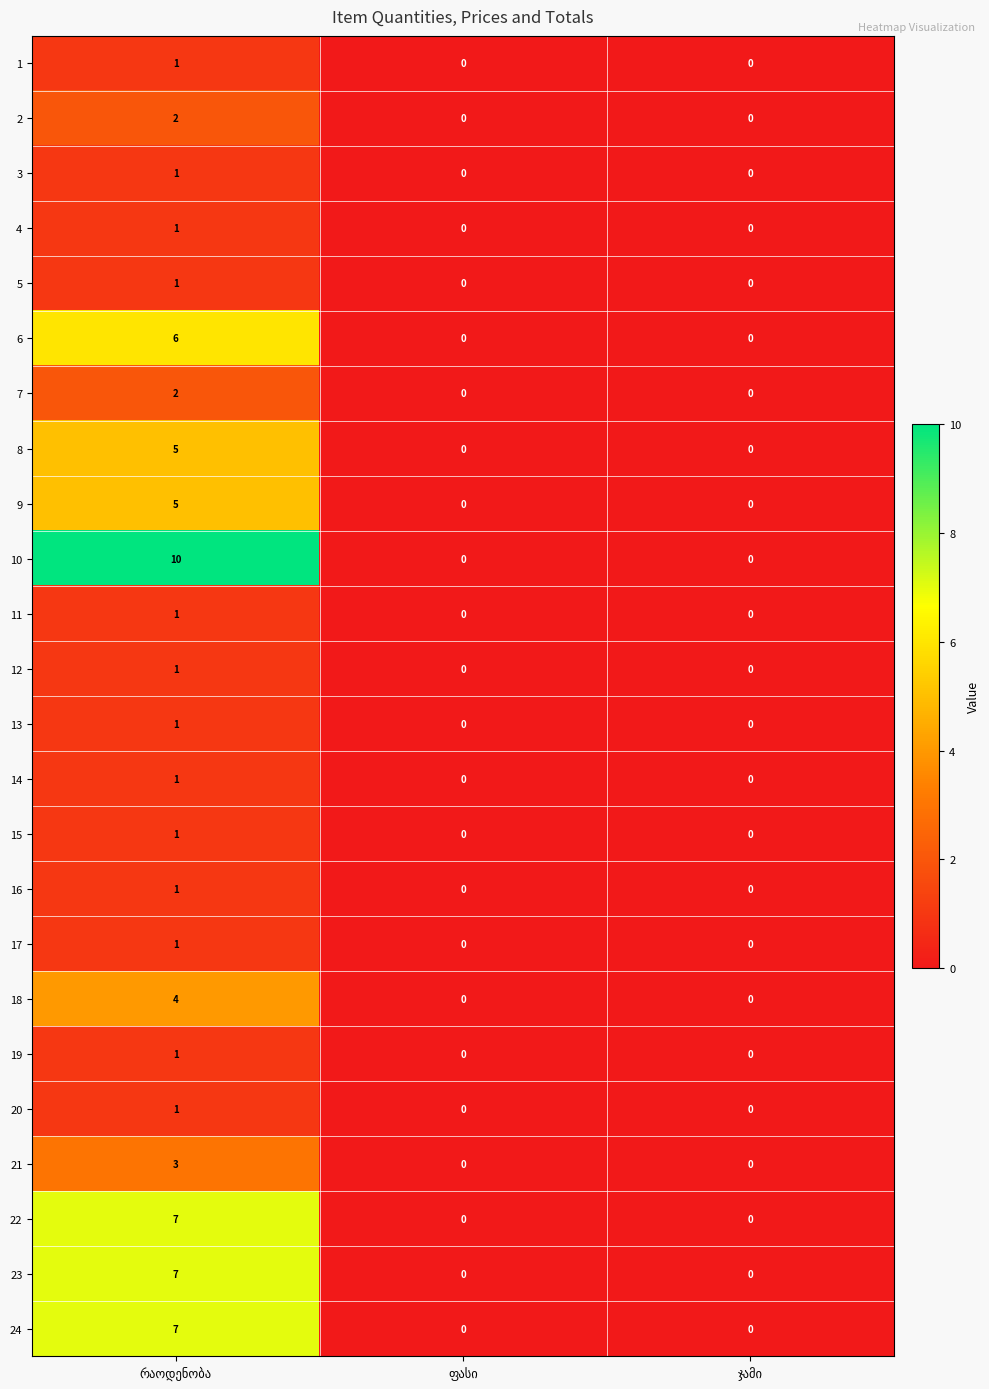

Which series has the largest range (max minus min)?

10